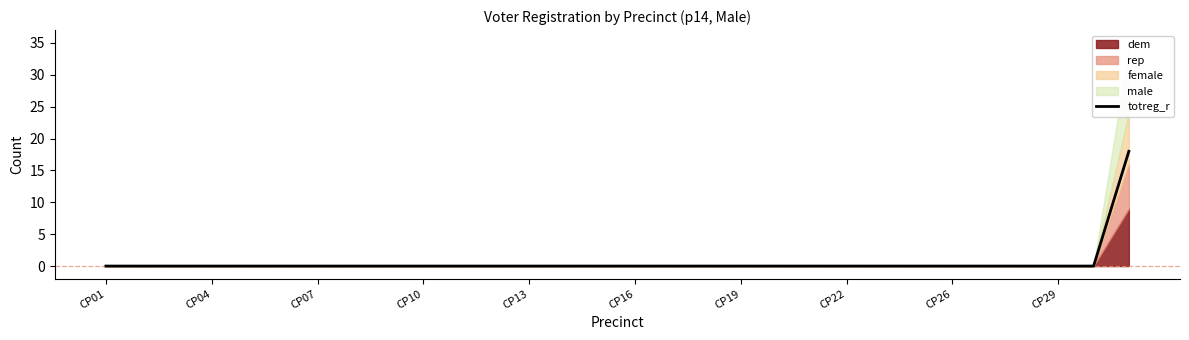

Which label corresponds to the smallest value in the chart?

CP01